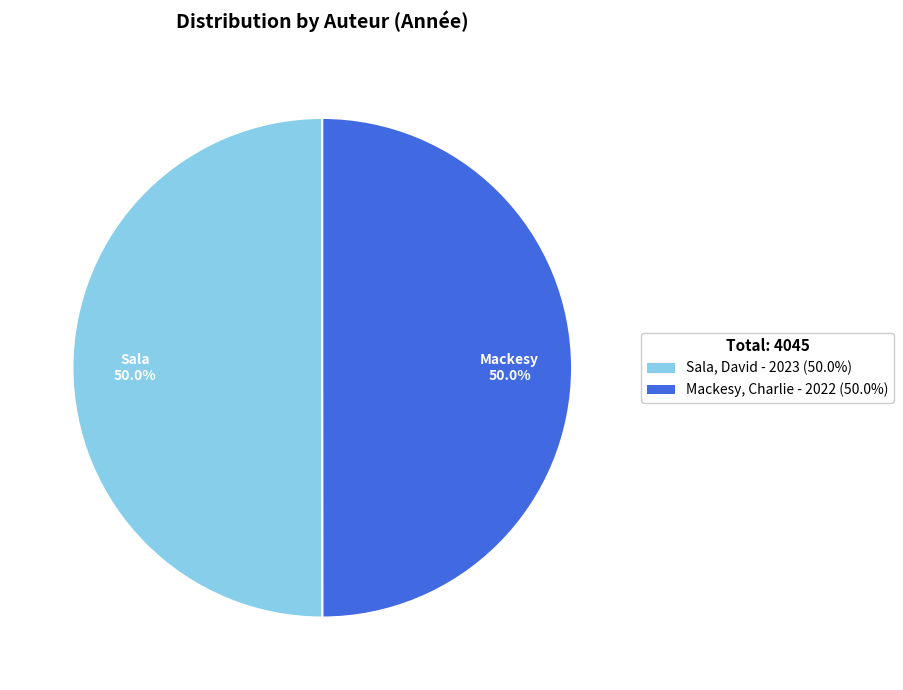

Do Mackesy, Charlie and Sala, David together represent more than half of the pie?

Yes